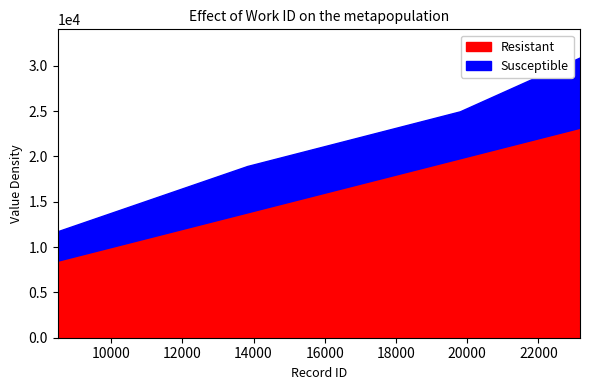

How many values in the Susceptible series are below 5175?

4